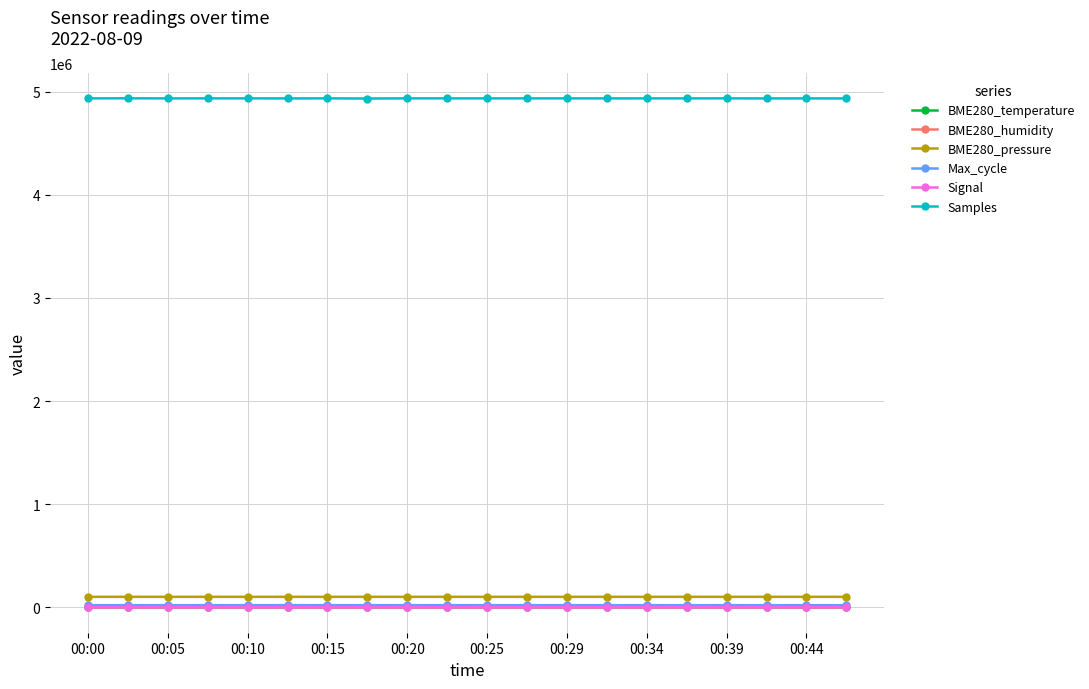

How many data points does each series have?

20